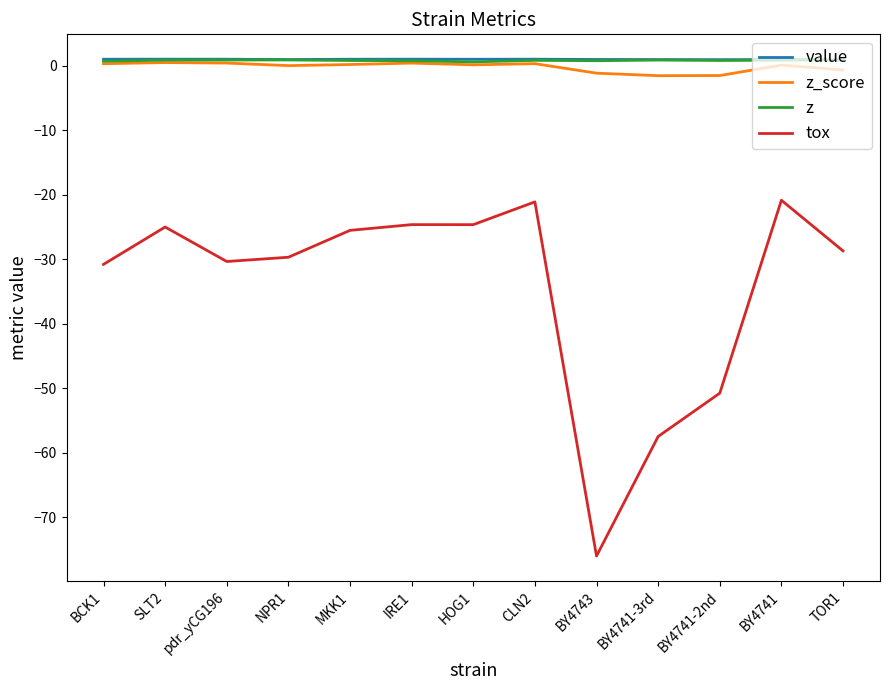

Is it true that value equals 1.0 at BY4743?

True